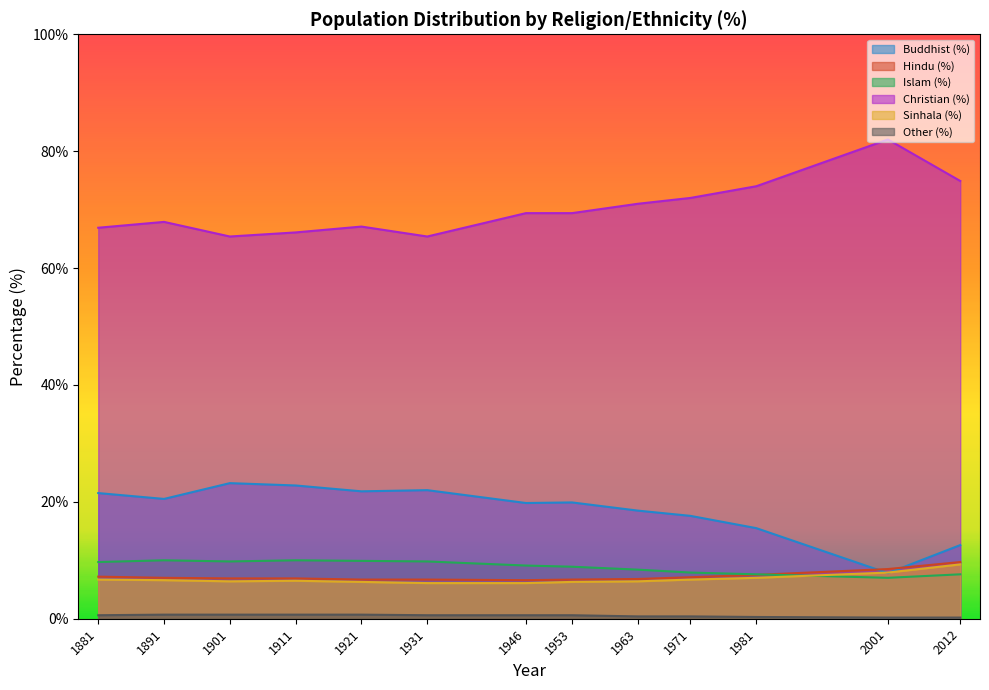

At which label does Buddhist (%) first exceed 19?

1881